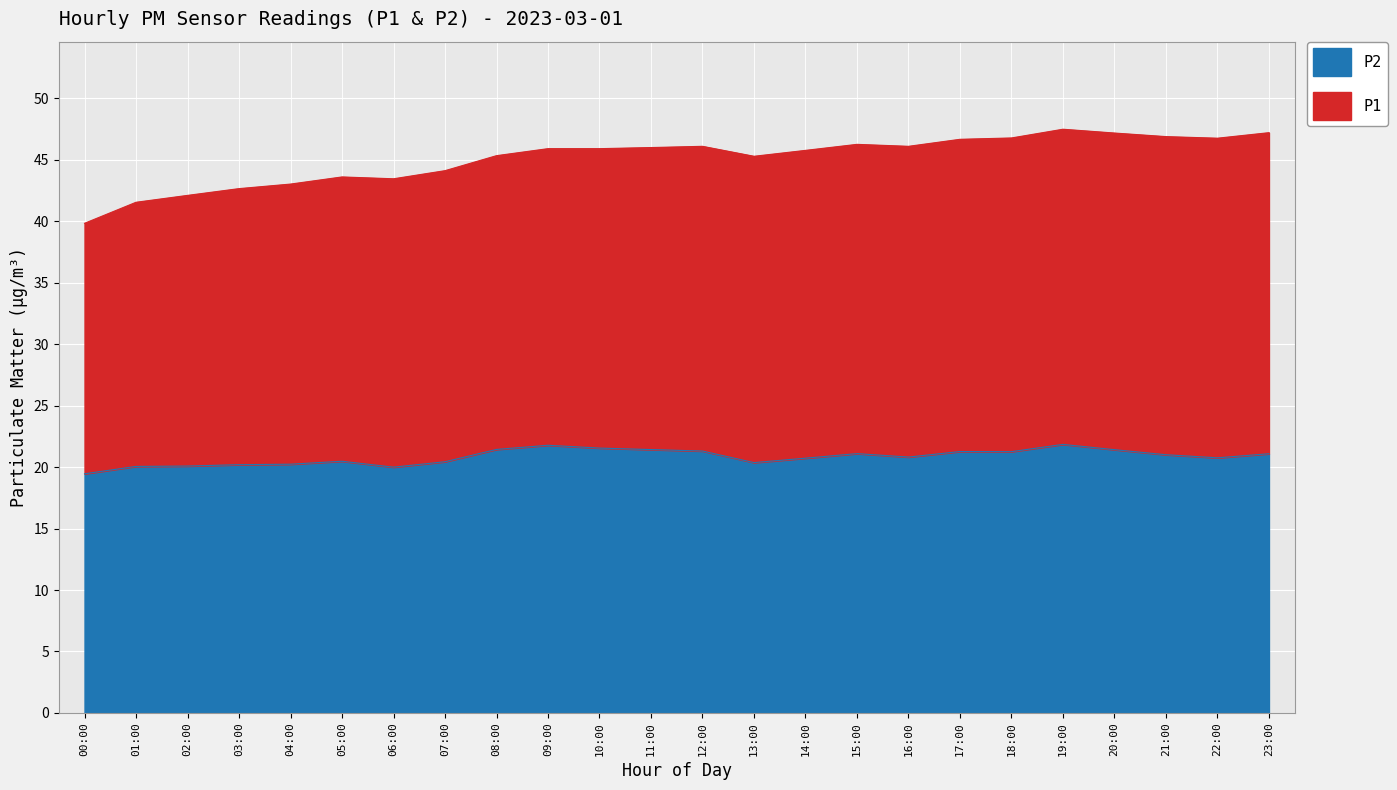

At which category does the data reach its first local valley?

06:00